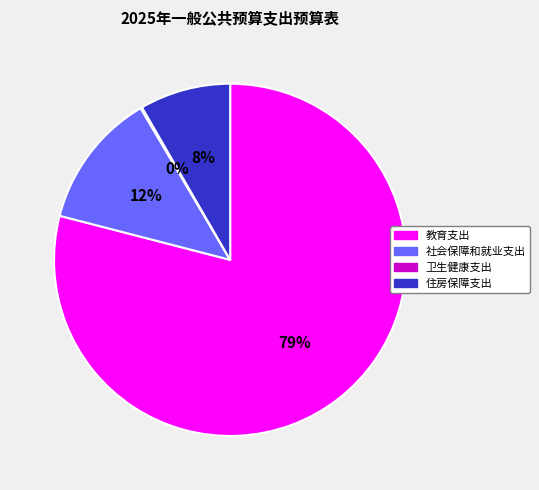

To the nearest percent, what is the difference between the 社会保障和就业支出 and 住房保障支出 slice percentages?

4%